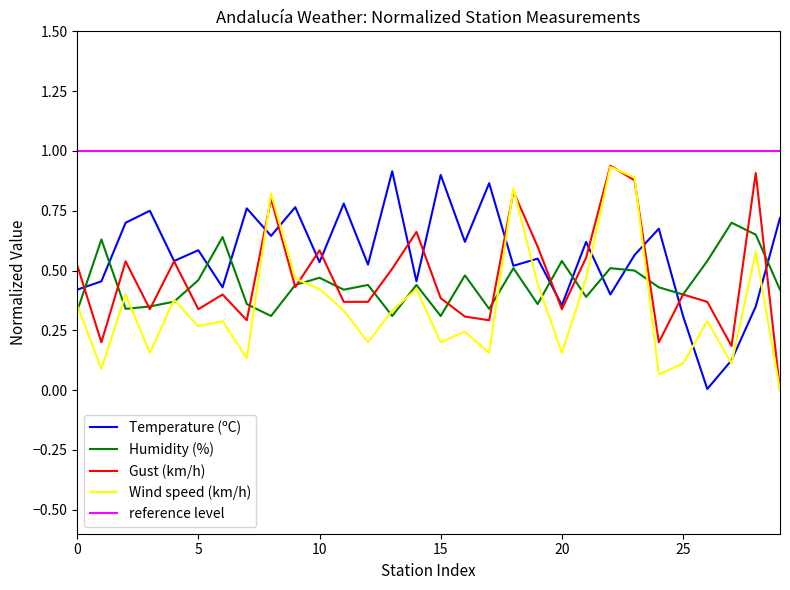

The Gust (km/h) series shows 0.4 at 15. True or false?

True